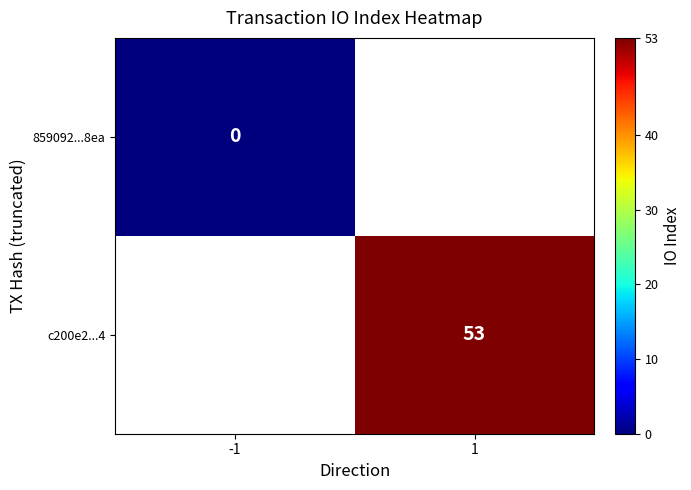

How many distinct data groups are displayed?

2